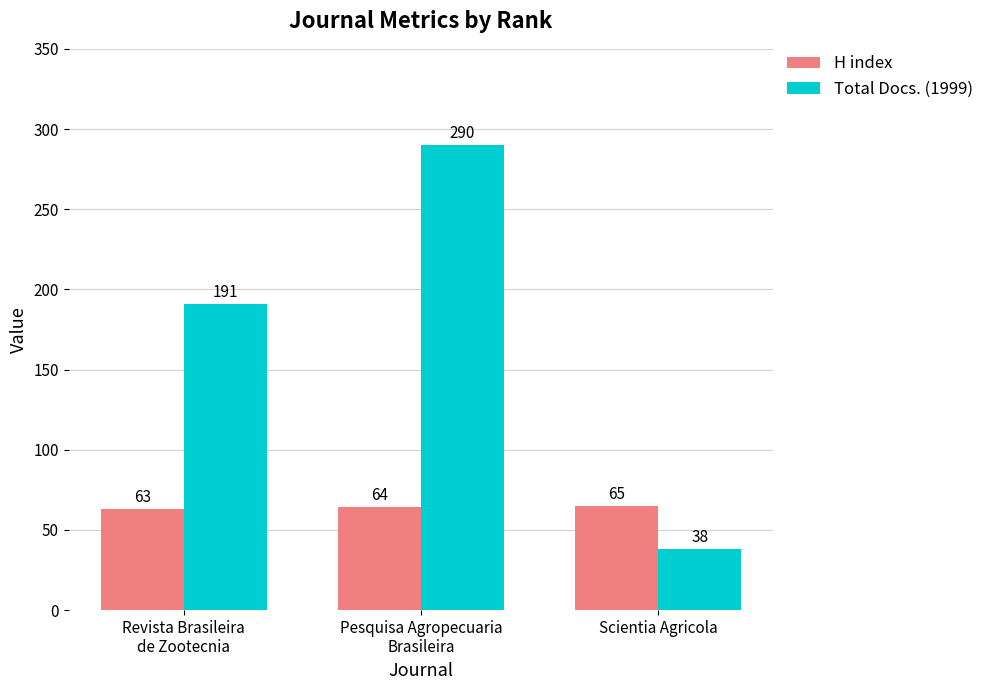

Is the value of Total Docs. (1999) at Pesquisa Agropecuaria
Brasileira greater than the value of H index at Revista Brasileira
de Zootecnia?

Yes